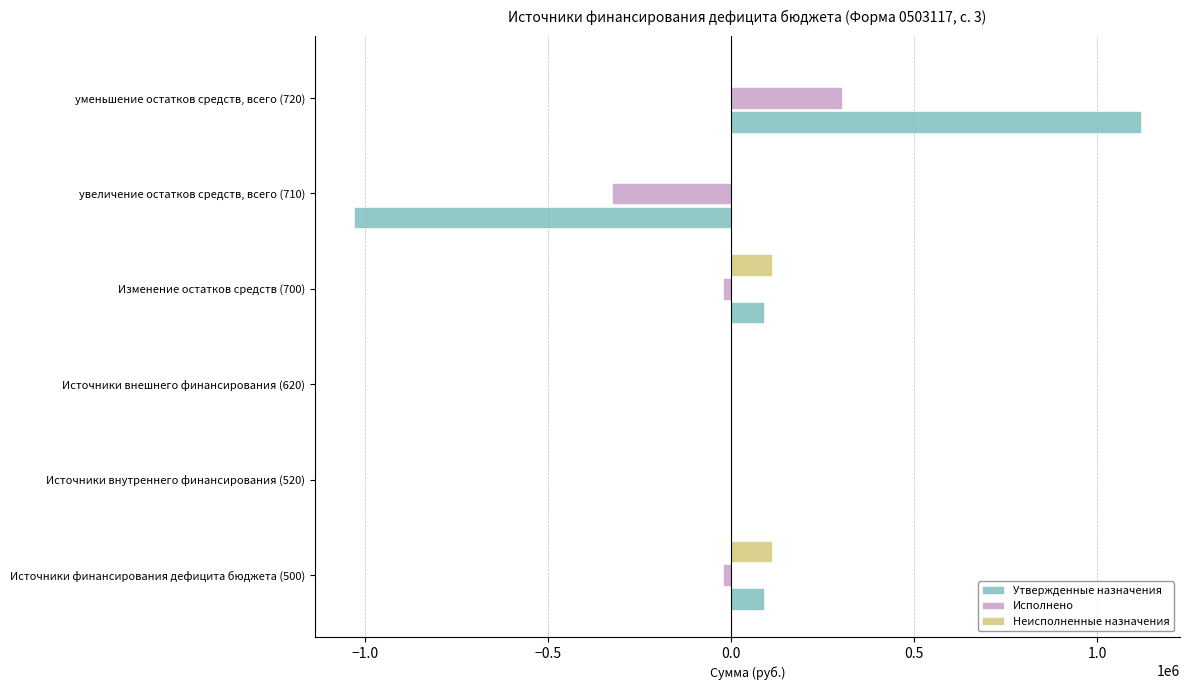

Between Источники внешнего финансирования (620) and увеличение остатков средств, всего (710), which series saw the biggest shift?

Утвержденные назначения